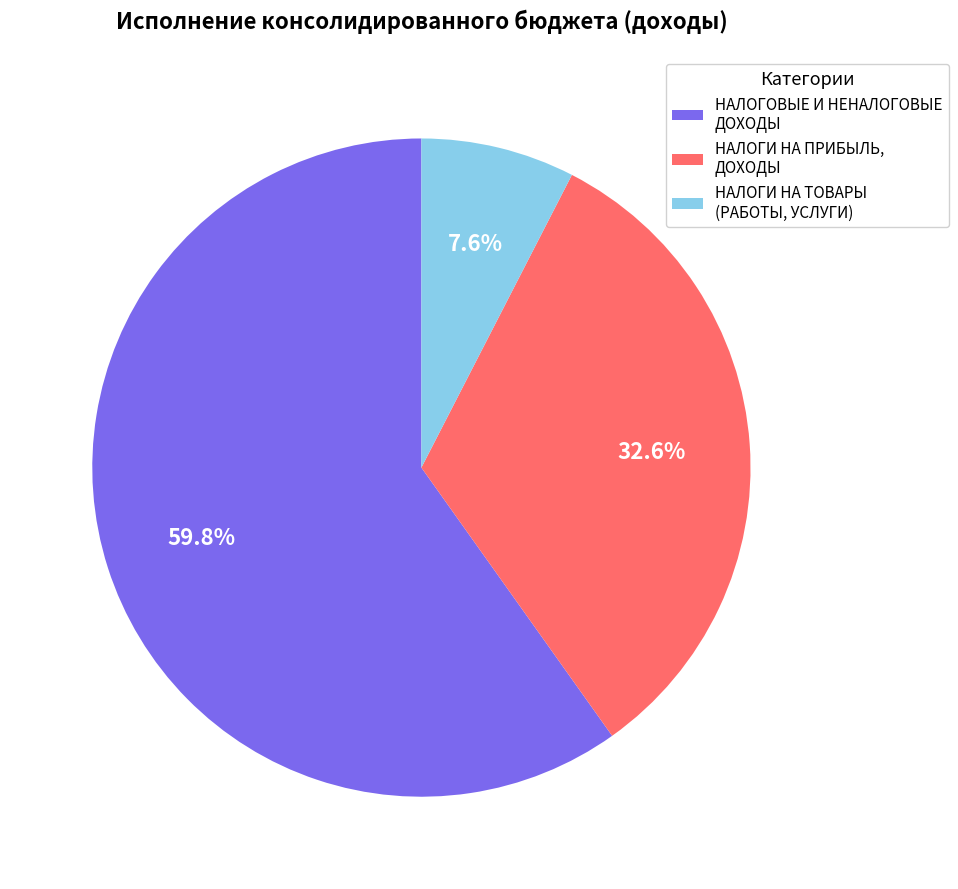

Rank the categories by value from highest to lowest.

НАЛОГОВЫЕ И НЕНАЛОГОВЫЕ ДОХОДЫ, НАЛОГИ НА ПРИБЫЛЬ, ДОХОДЫ, НАЛОГИ НА ТОВАРЫ (РАБОТЫ, УСЛУГИ)